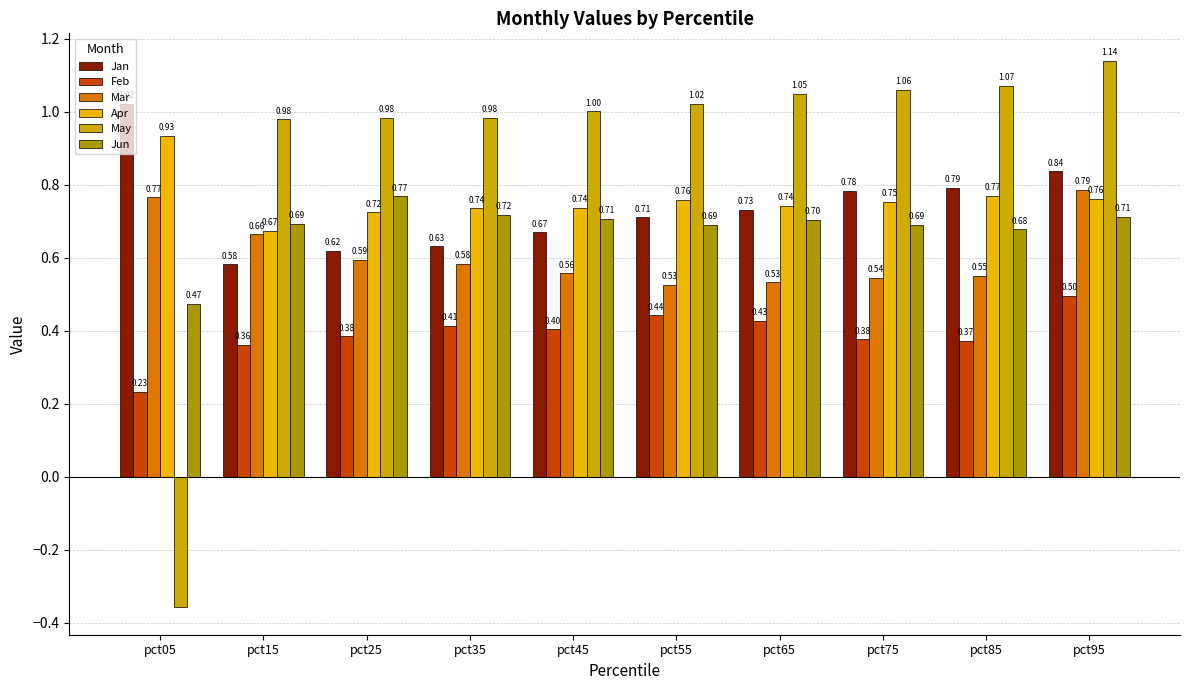

How many series are shown in this chart?

6